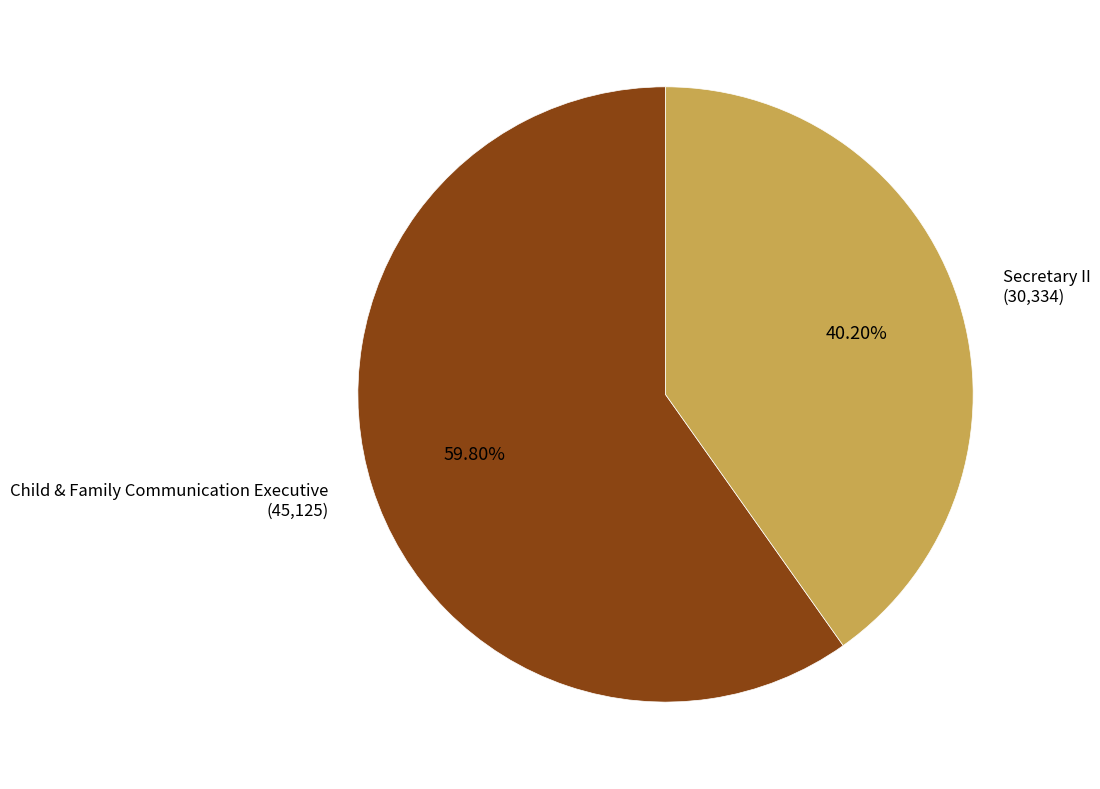

Is there any slice that represents more than half of the pie?

Yes